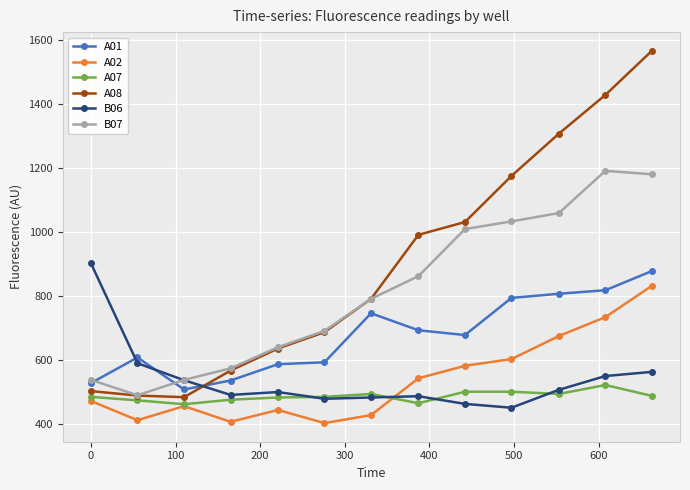

What is the lowest value of the B07 series?

491